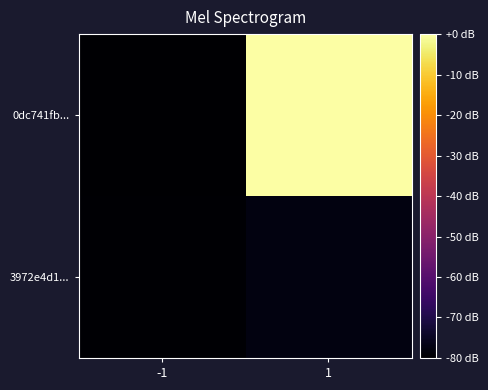

Which has a higher value, 1 or -1?

1